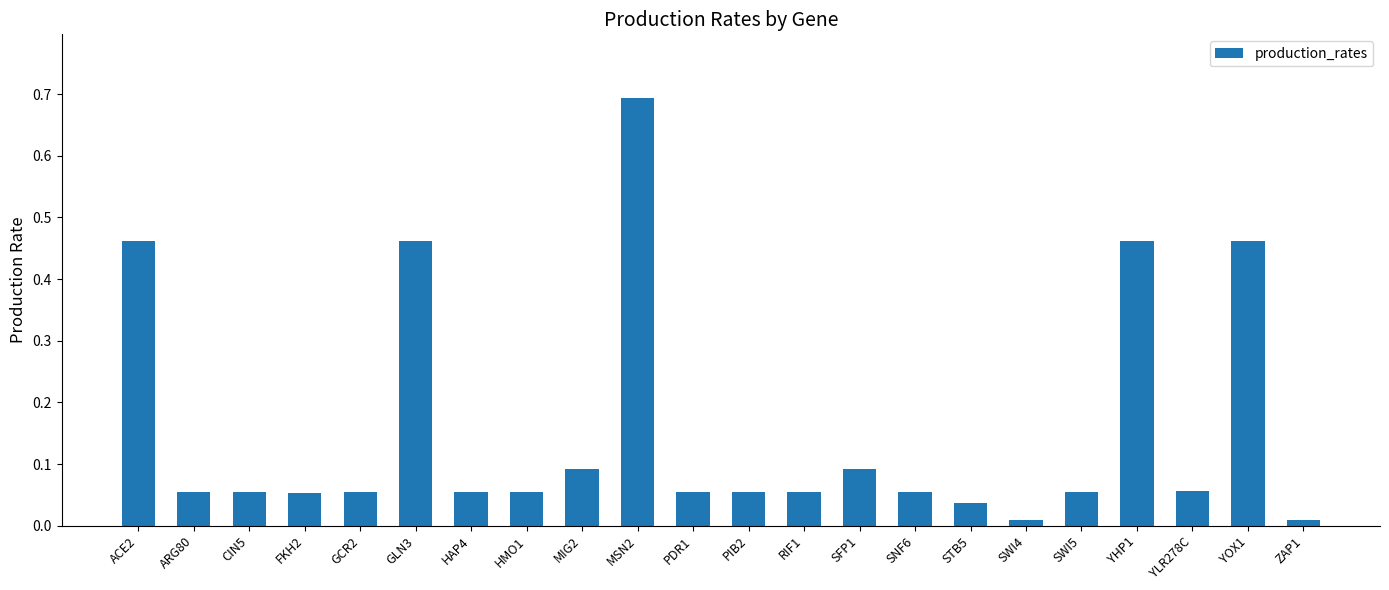

The chart shows a value of 0.0 at ARG80. True or false?

False